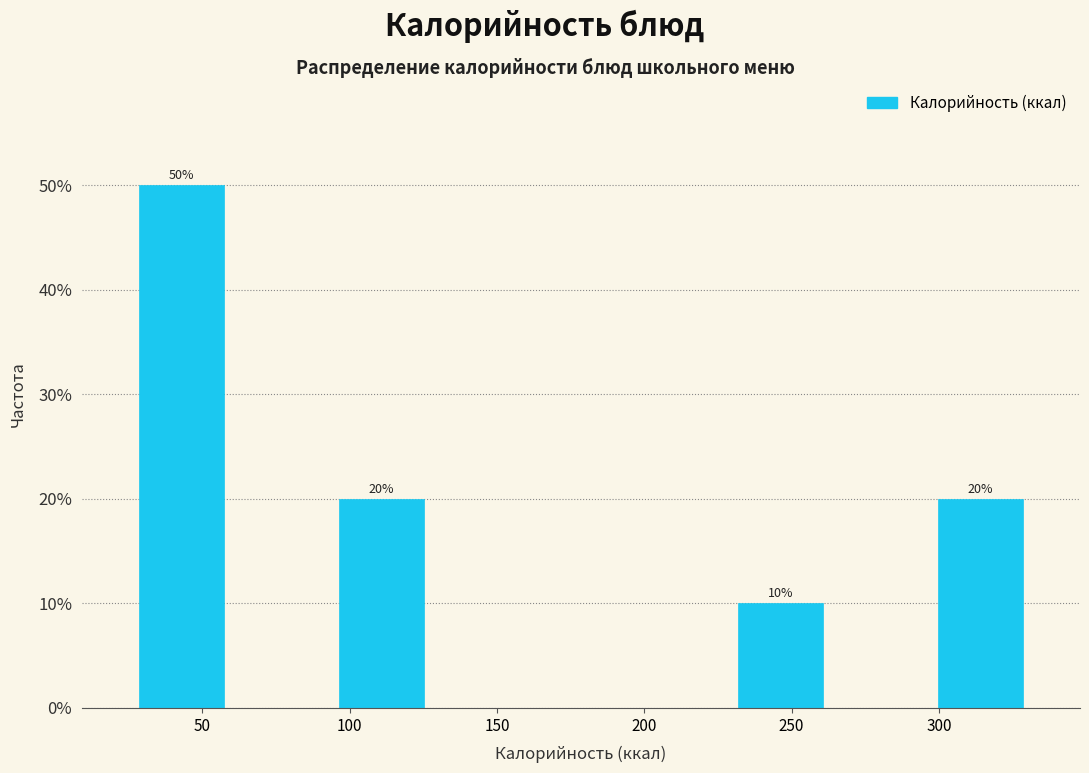

Which range on the x-axis has the tallest bar?

25 to 60